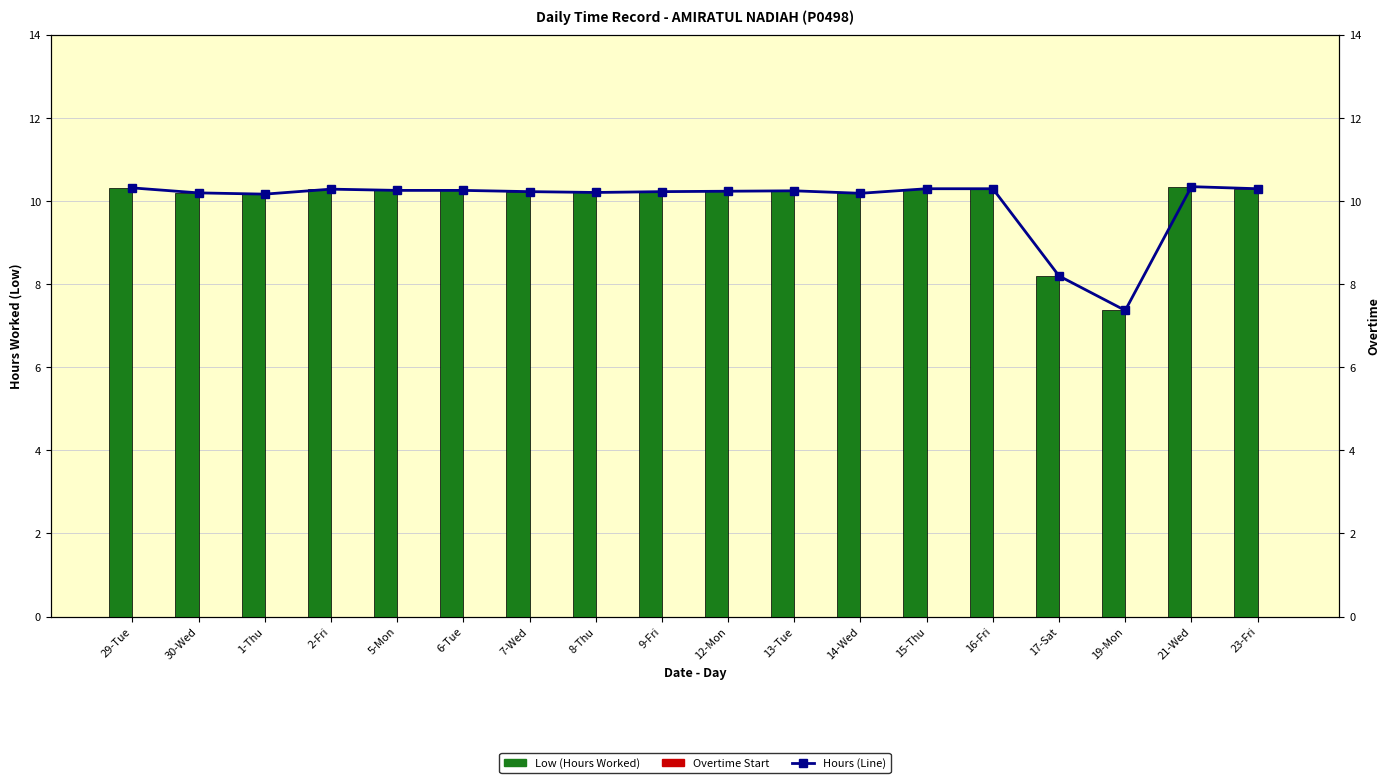

Where does the Low (Hours Worked) series first go above 10?

29-Tue